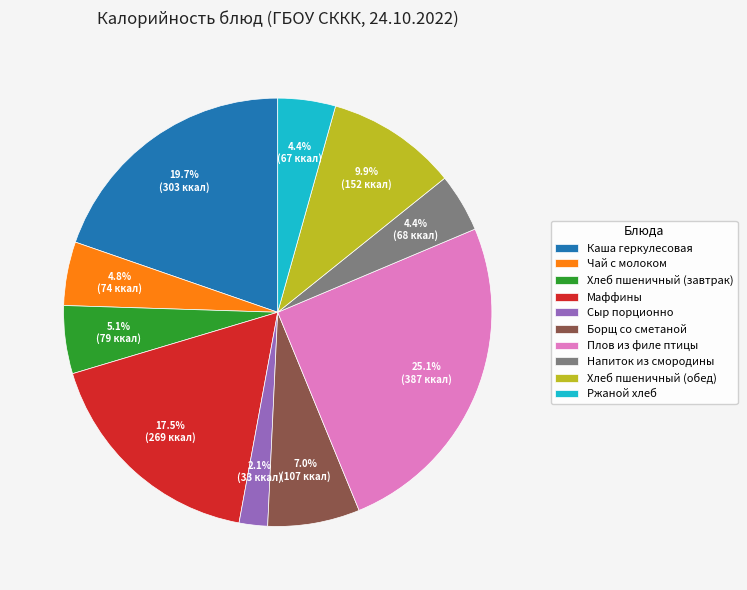

To the nearest percent, what is the average slice percentage?

10%